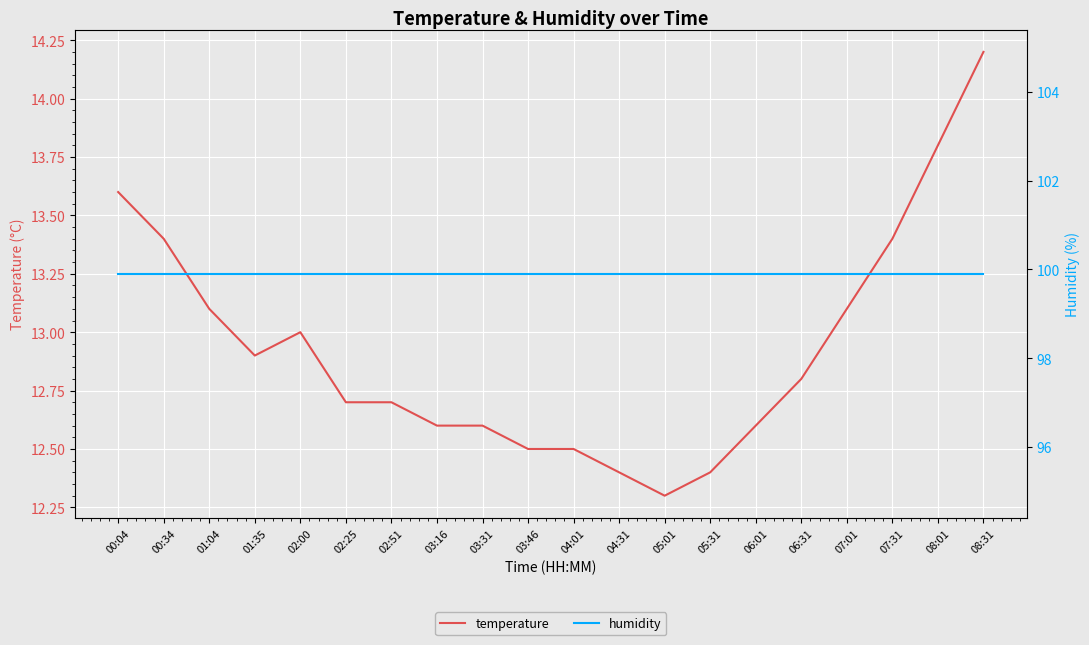

What is the sum of all temperature values?

258.6